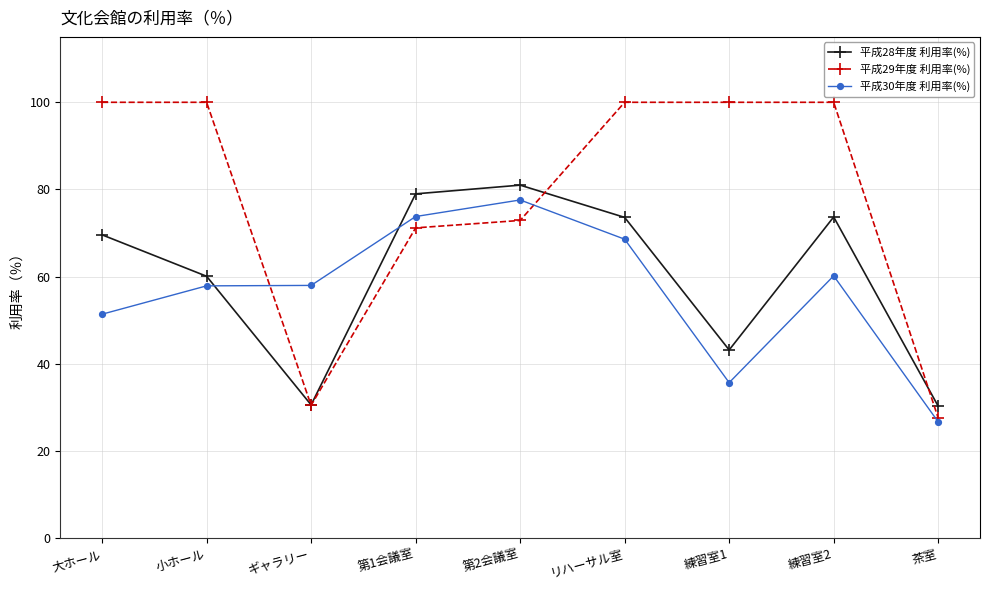

What is the value of the 平成30年度 利用率(%) point at the 8th from the left?

60.2